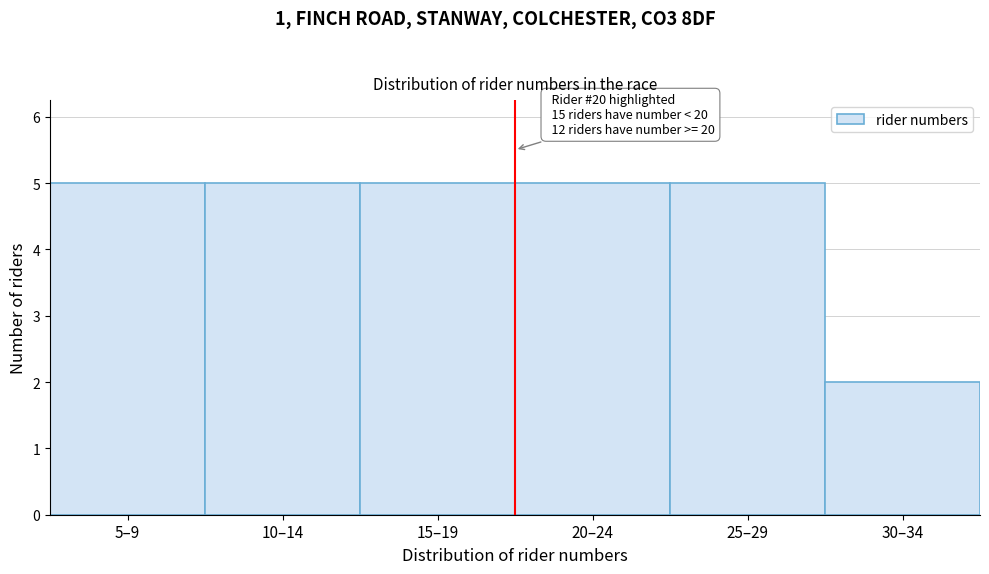

Reading left to right, list all the values displayed in this chart.

5	5	5	5	5	2